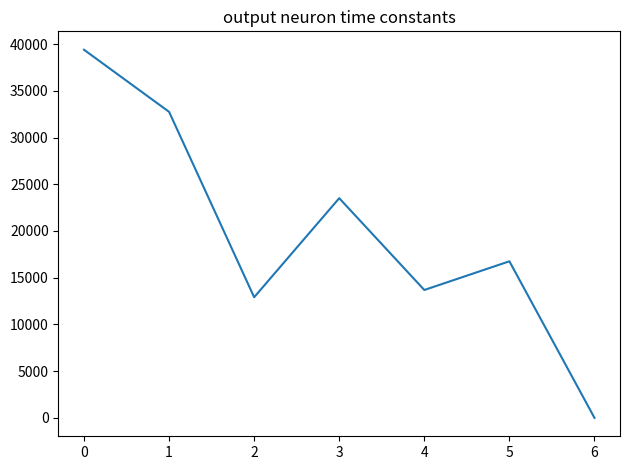

How many interior local valleys (lower than both neighbors) does the data have?

2